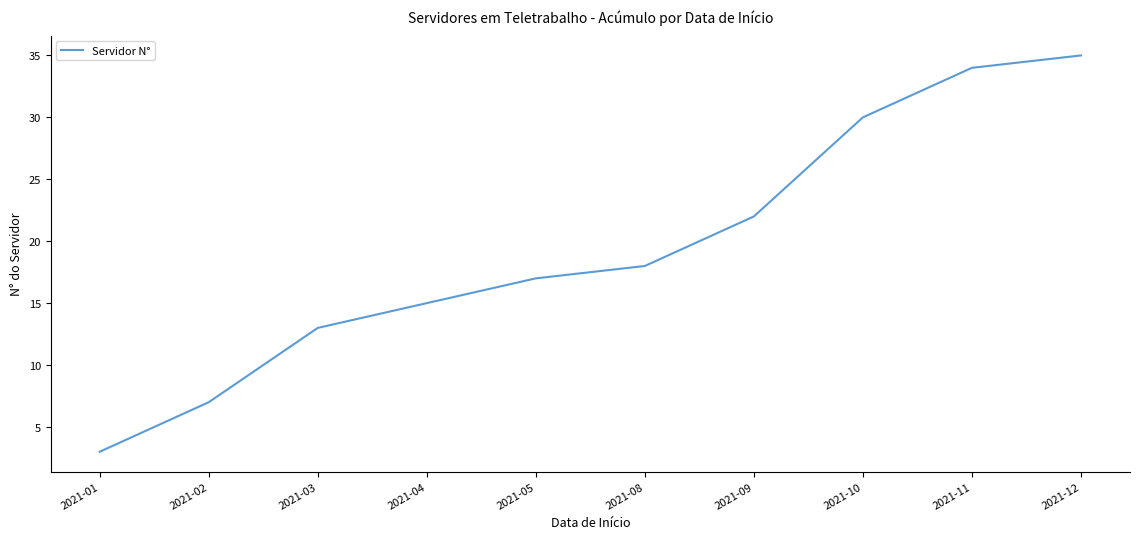

The value at 2021-08 is 18. True or false?

True